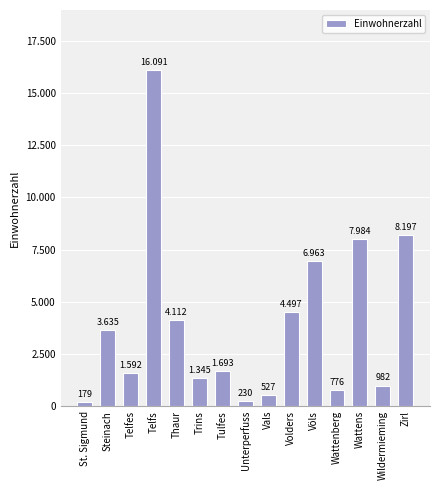

Which label corresponds to the smallest value in the chart?

St. Sigmund